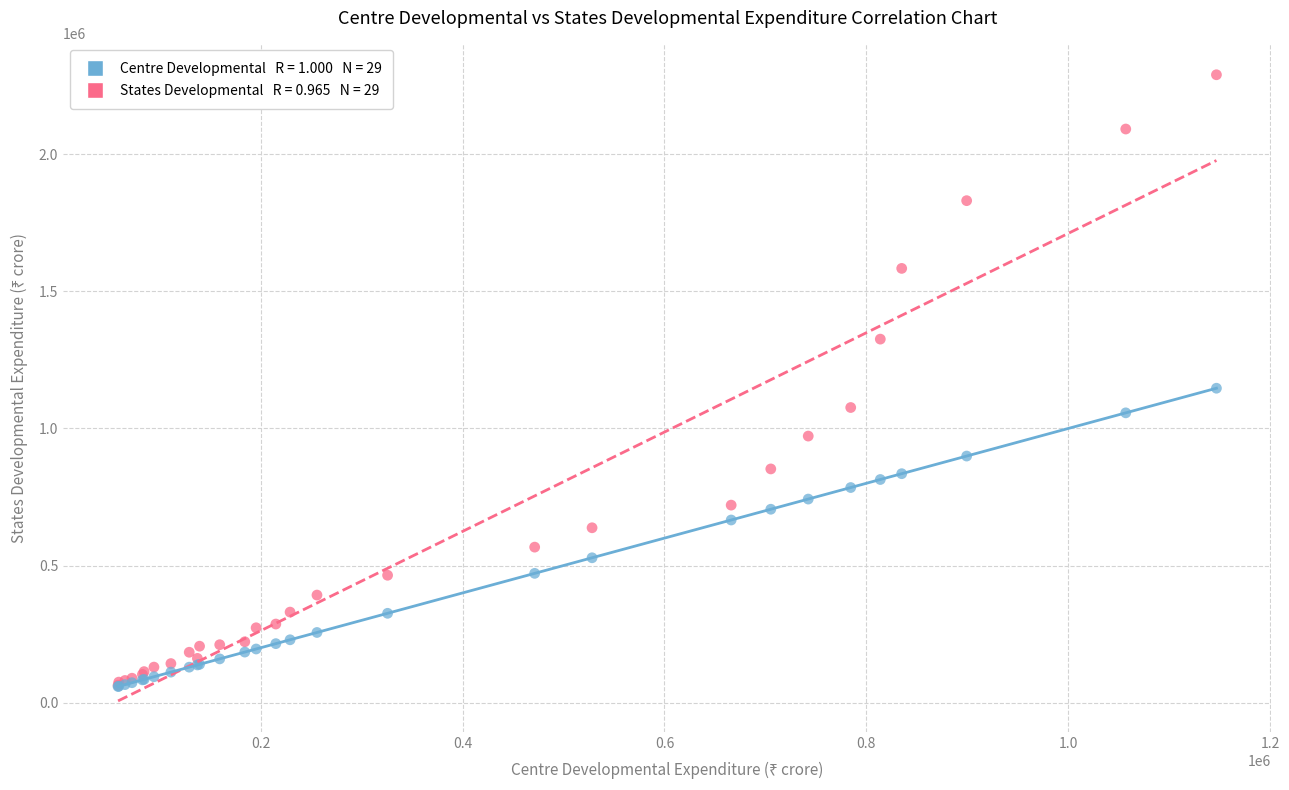

Across all series, what Y value is closest to 1174578?

1146828.0